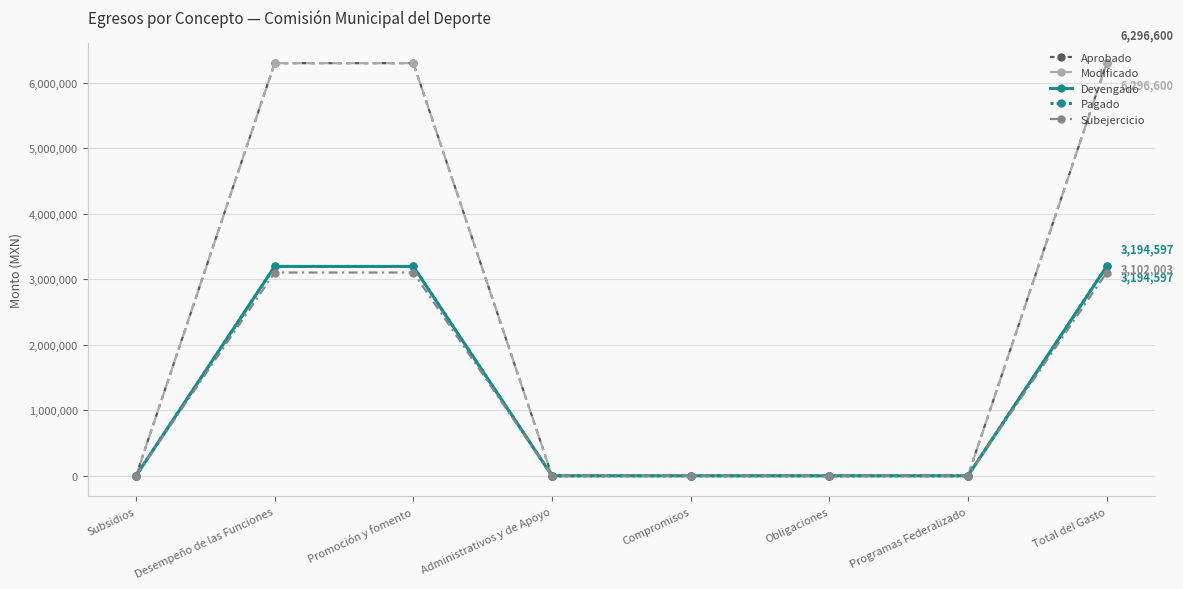

Does the chart have visible grid lines?

Yes